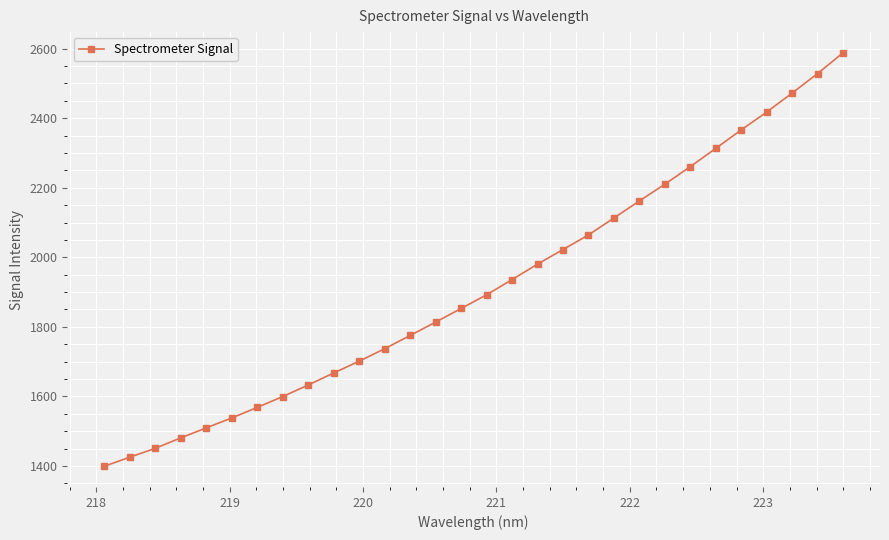

True or false: there are more than 2 points higher than both neighbors.

False